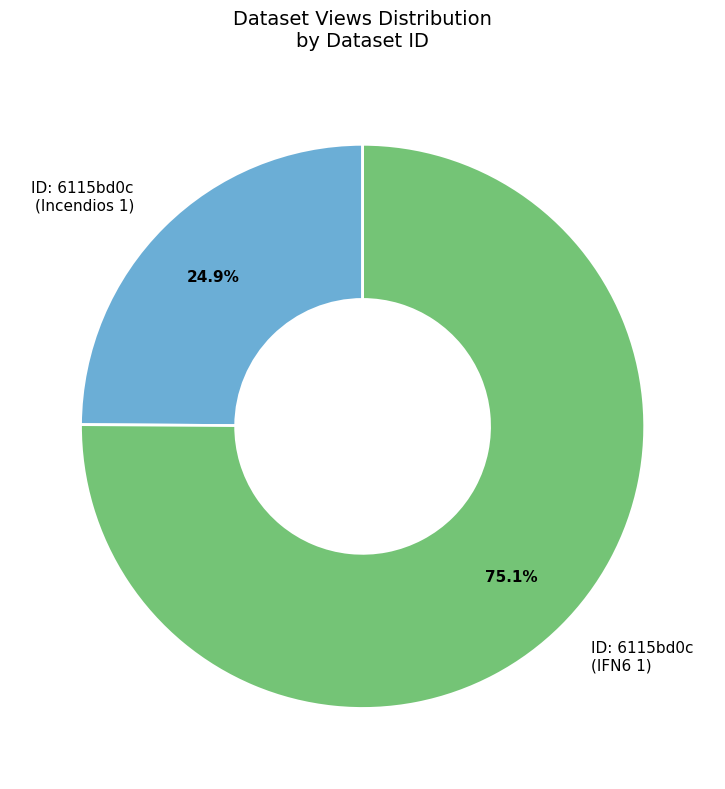

How many slices are in this pie chart?

2